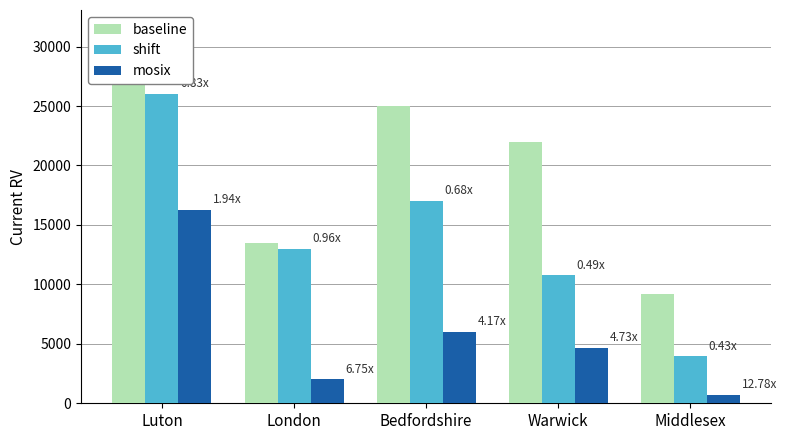

At how many categories does at least one series exceed 24644?

2